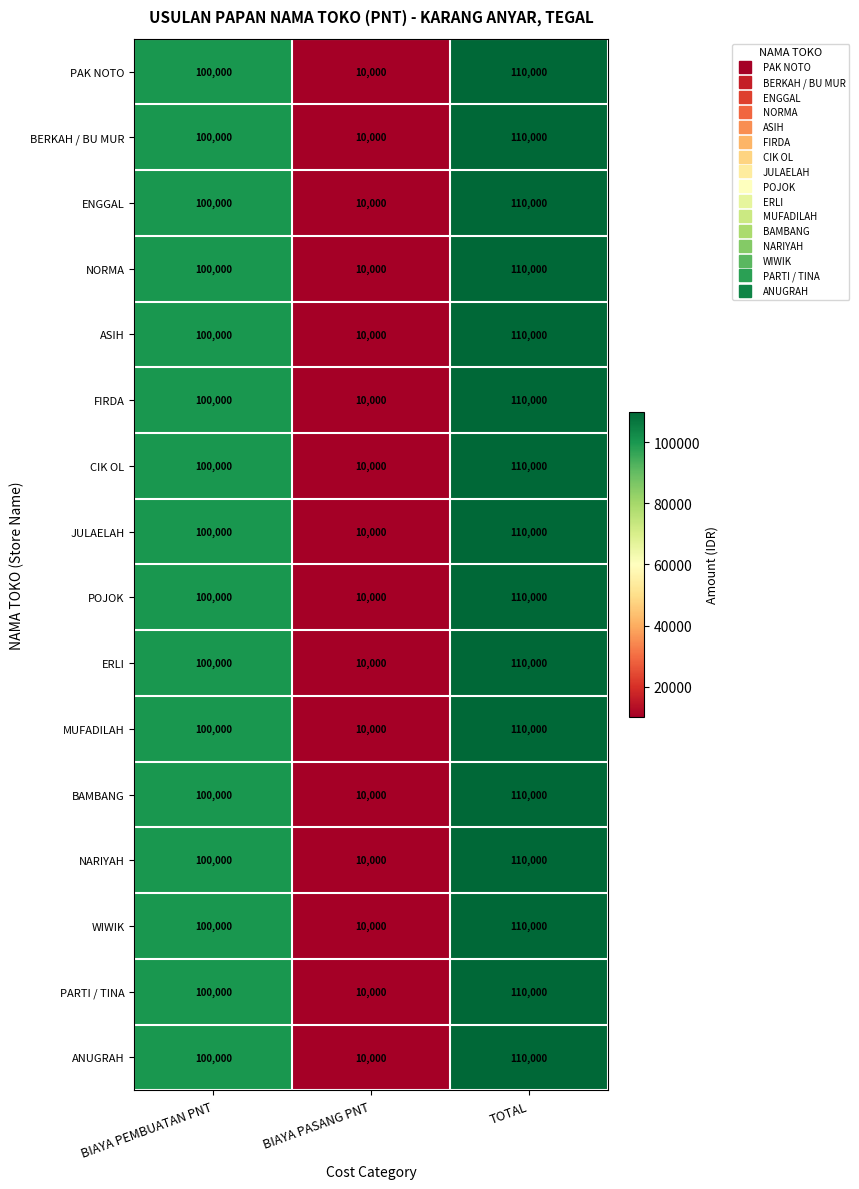

What is the approximate value of NORMA at BIAYA PASANG PNT, to the nearest 10?

10000